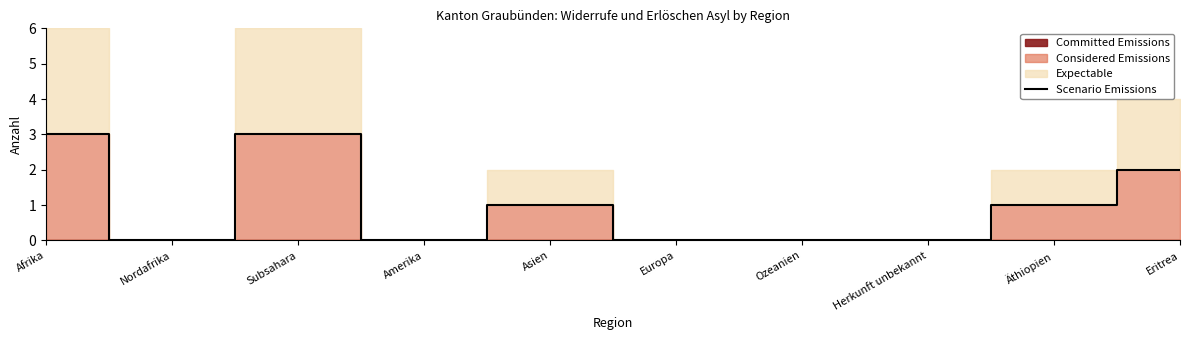

Is it true that Scenario Emissions equals 2 at Eritrea?

True